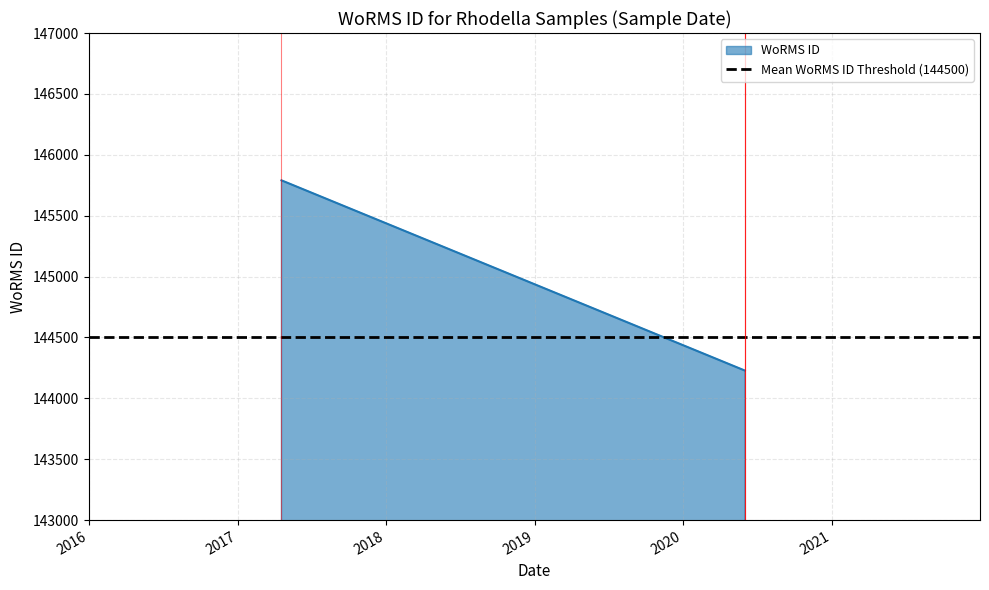

How many lines are shown in the chart?

1